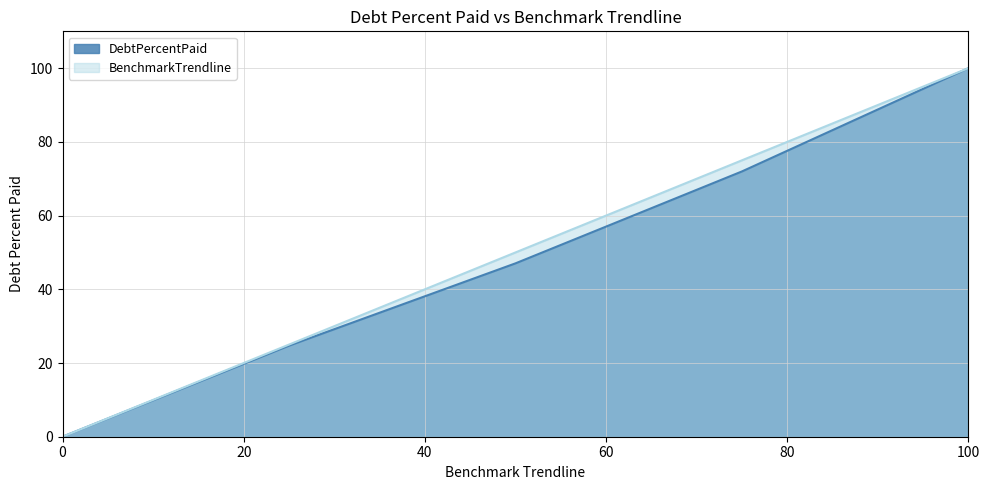

Is it true that BenchmarkTrendline equals 50.0 at Q2?

True